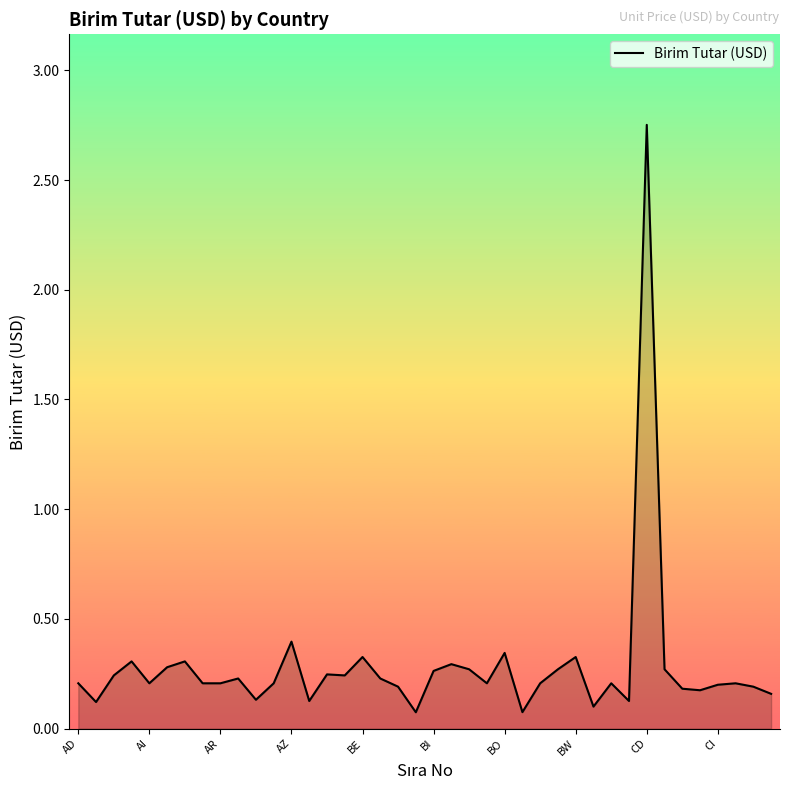

How many distinct data groups are displayed?

1